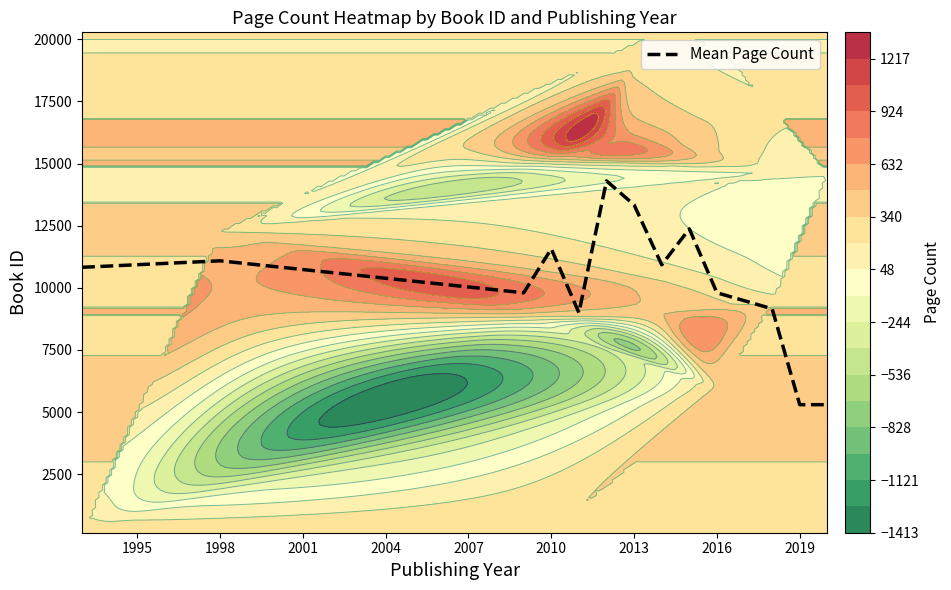

What is the maximum value for Mean Page Count?

14302.0